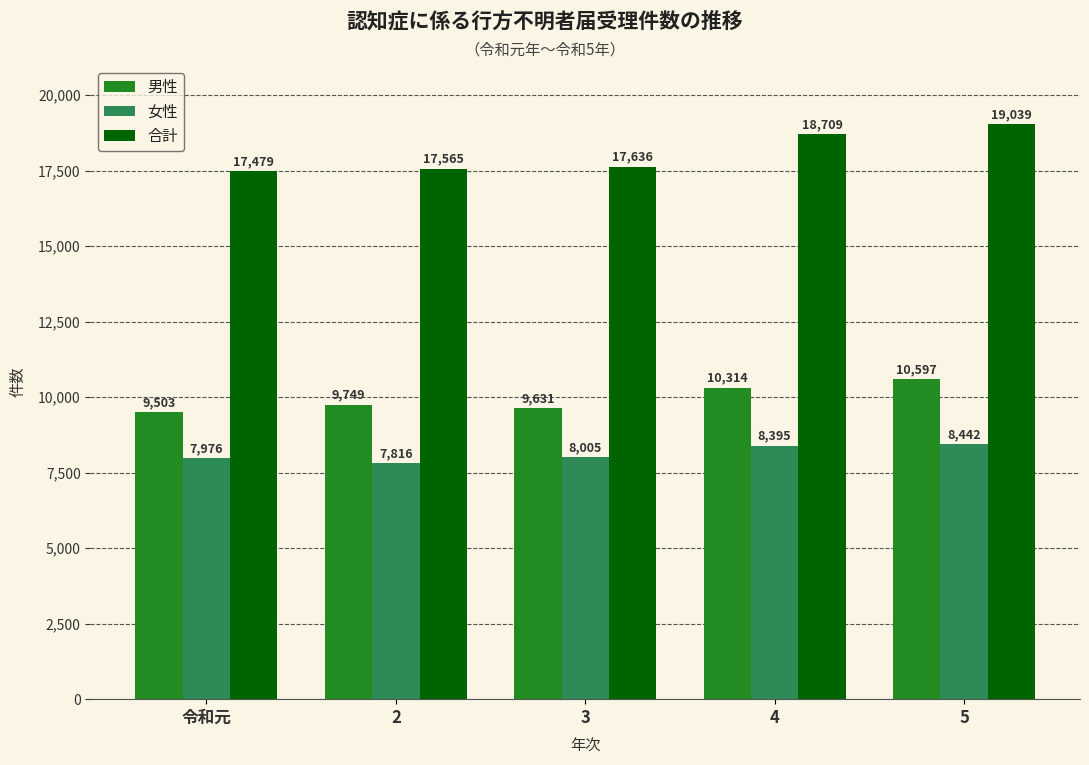

Is it true that 合計 equals 17565 at 2?

True